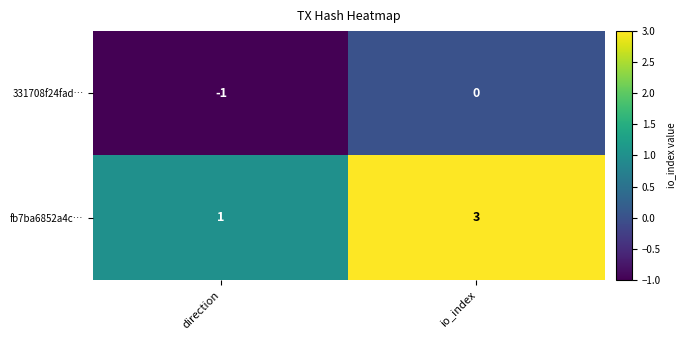

Where is 331708f24fad… nearest to the value 0?

io_index